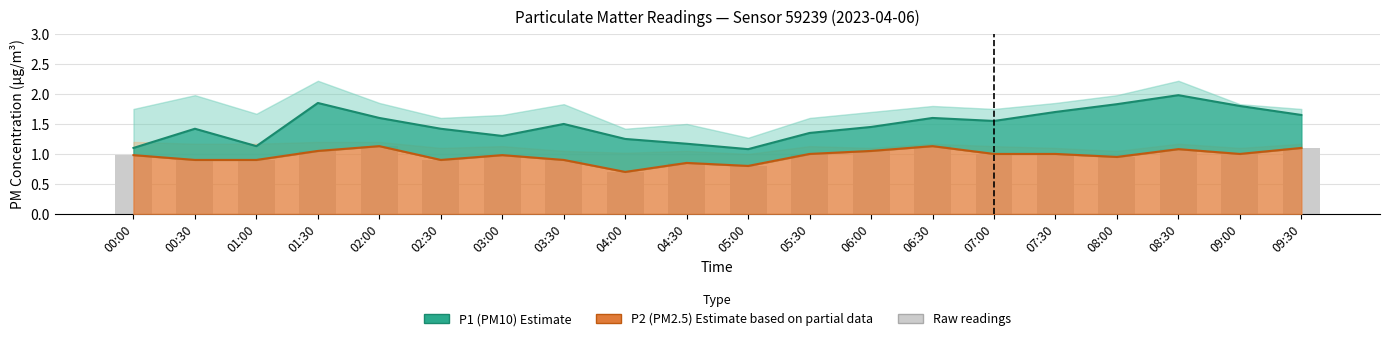

Reading left to right, list all the values displayed in this chart.

P1 (PM10): 1.1	1.4	1.1	1.9	1.6	1.4	1.3	1.5	1.2	1.2	1.1	1.4	1.4	1.6	1.6	1.7	1.8	2.0	1.8	1.6
P2 (PM2.5): 1.0	0.9	0.9	1.1	1.1	0.9	1.0	0.9	0.7	0.8	0.8	1.0	1.1	1.1	1.0	1.0	0.9	1.1	1.0	1.1